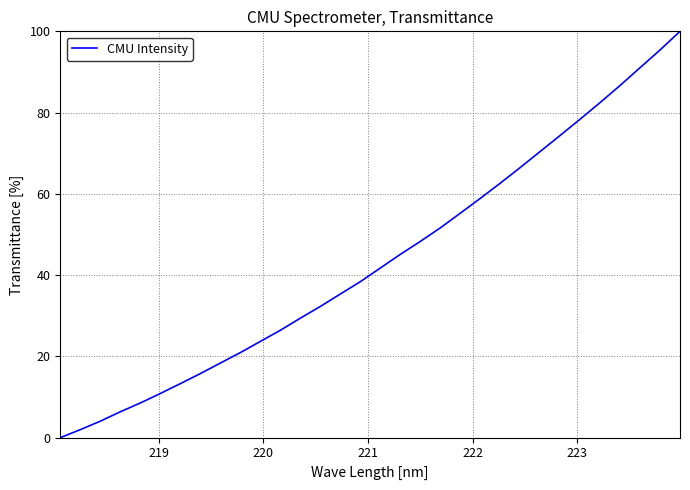

What is the difference between the maximum and minimum values?

100.0